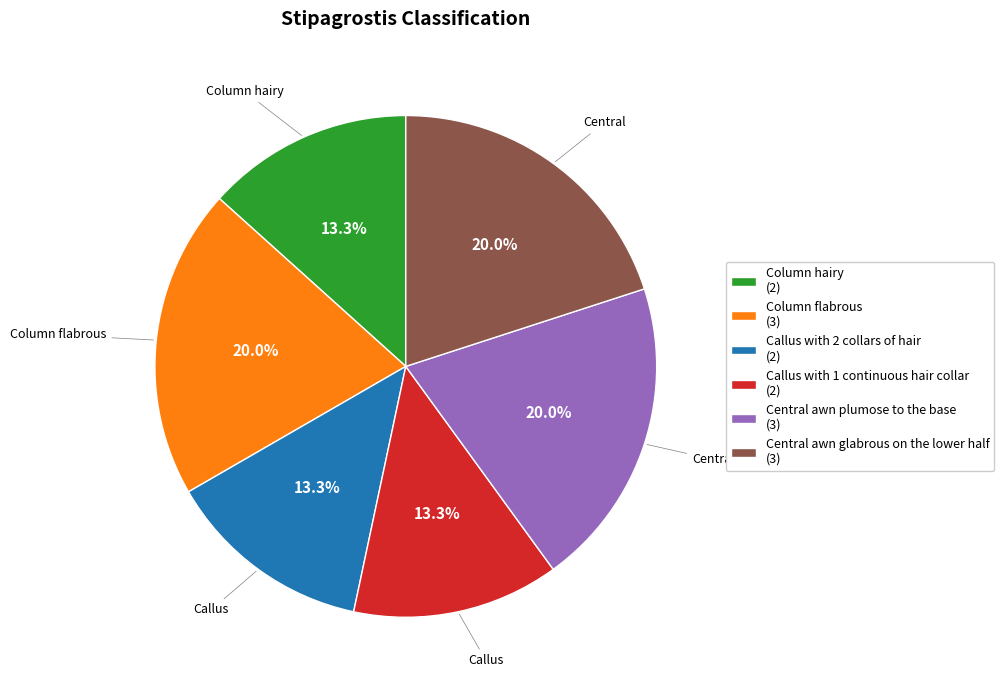

Does any single category account for the majority?

No